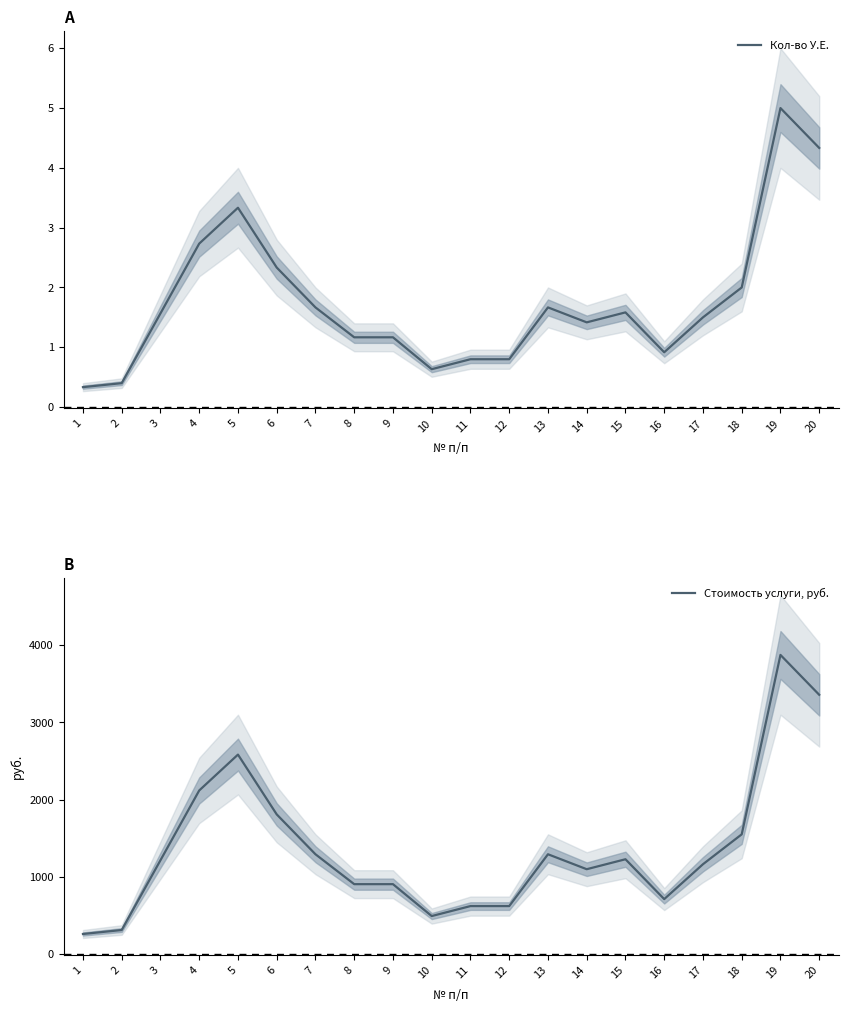

True or false: Стоимость услуги, руб. and Кол-во У.Е. cross at least once.

False